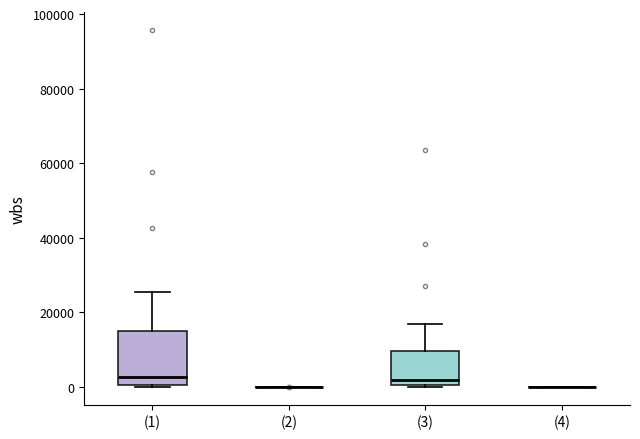

Where does the upper whisker of the box for (1) end on the y-axis? The values are not printed on the chart, so give them approximately, as read against the axis.

26000